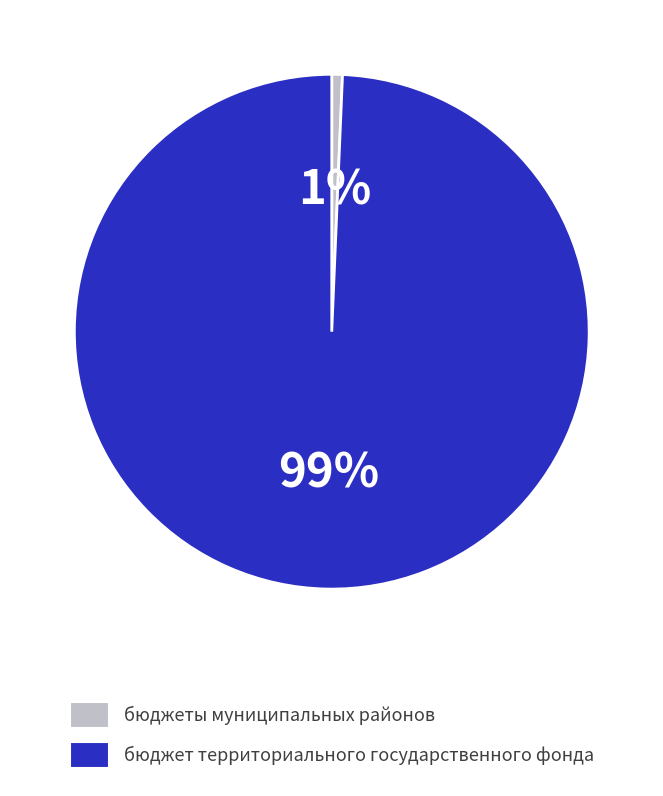

To the nearest percent, what portion does бюджеты муниципальных районов represent?

1%